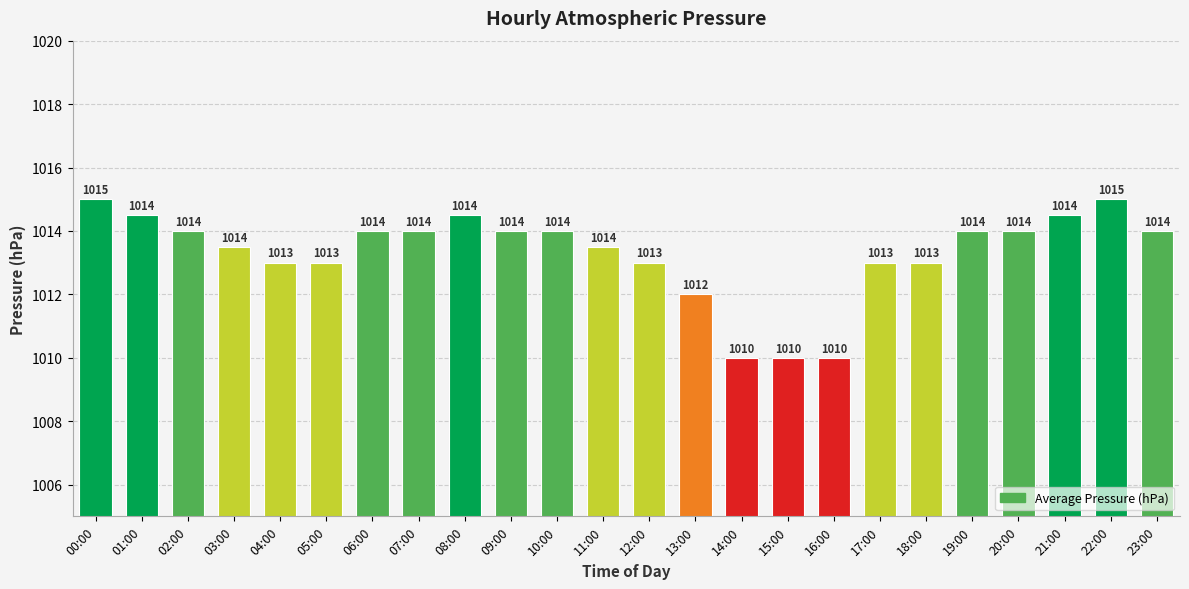

At which label is the value closest to 1012?

13:00